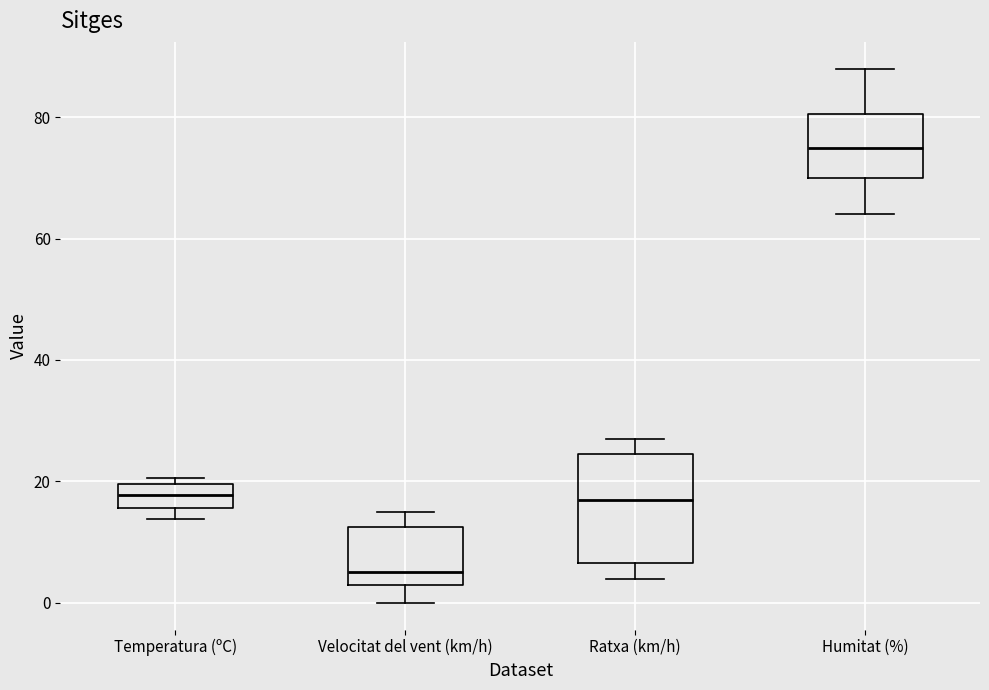

Where is the upper edge of the box for Temperatura (ºC) on the y-axis? The values are not printed on the chart, so give them approximately, as read against the axis.

20